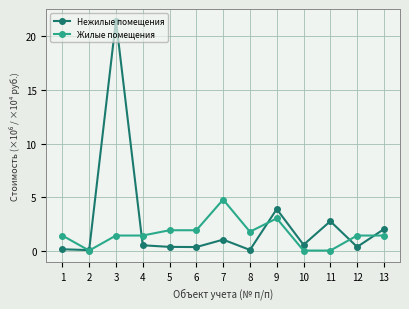

List the series in order of their overall mean, highest first.

Нежилые помещения, Жилые помещения